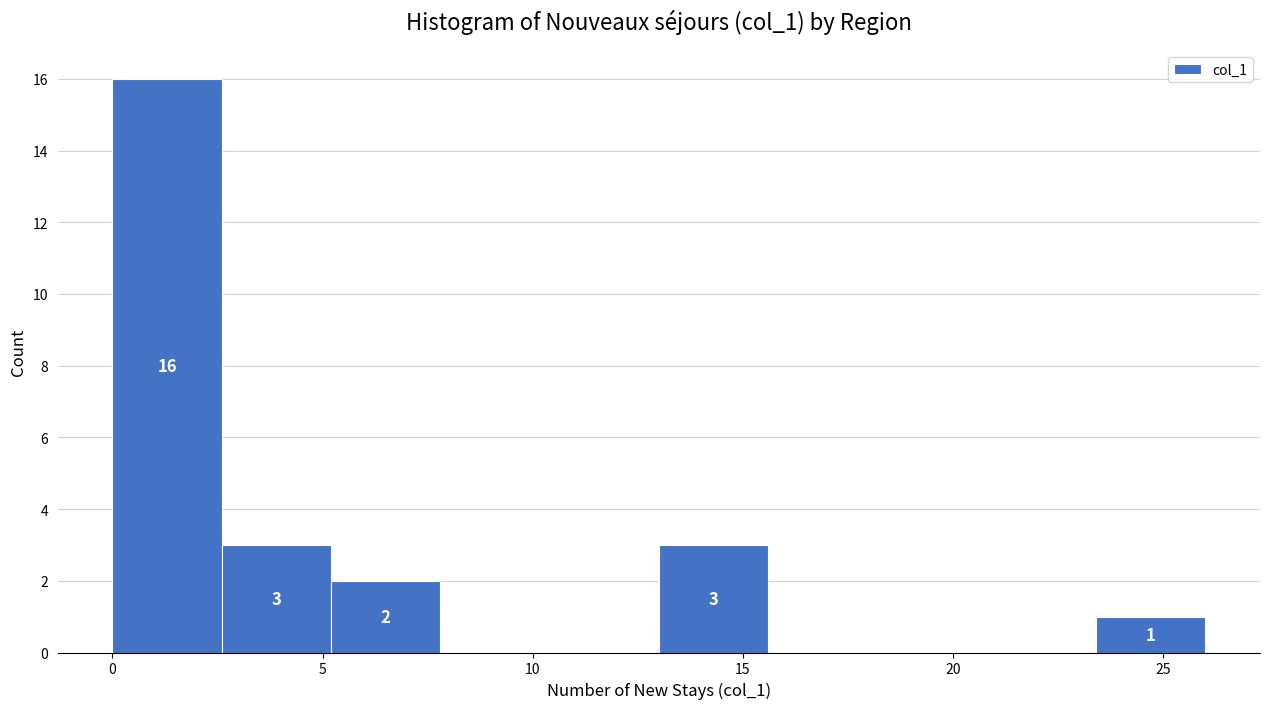

Which range on the x-axis has the tallest bar?

0.0 to 2.6